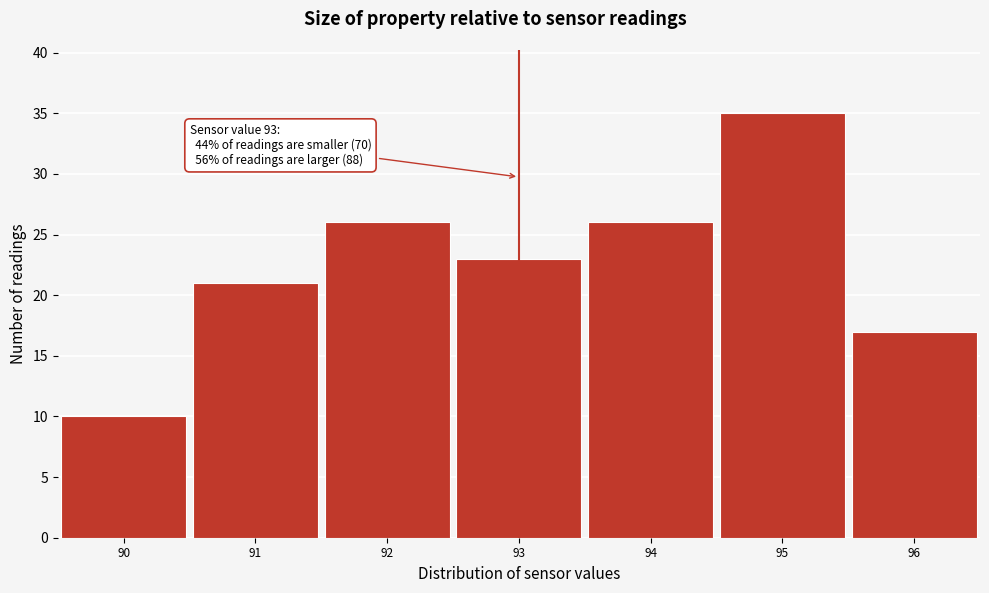

Which range on the x-axis has the tallest bar?

94.5 to 95.5